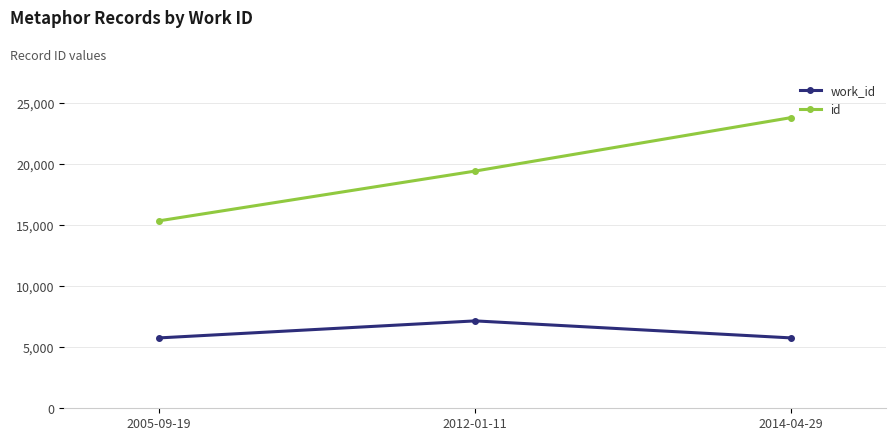

How many id values are between 15362 and 23822?

3